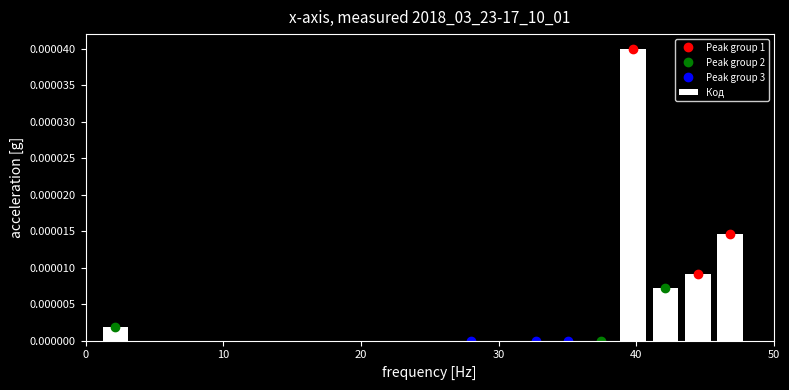

Read against the x-axis, roughly where is the centre of the tallest bar?

40